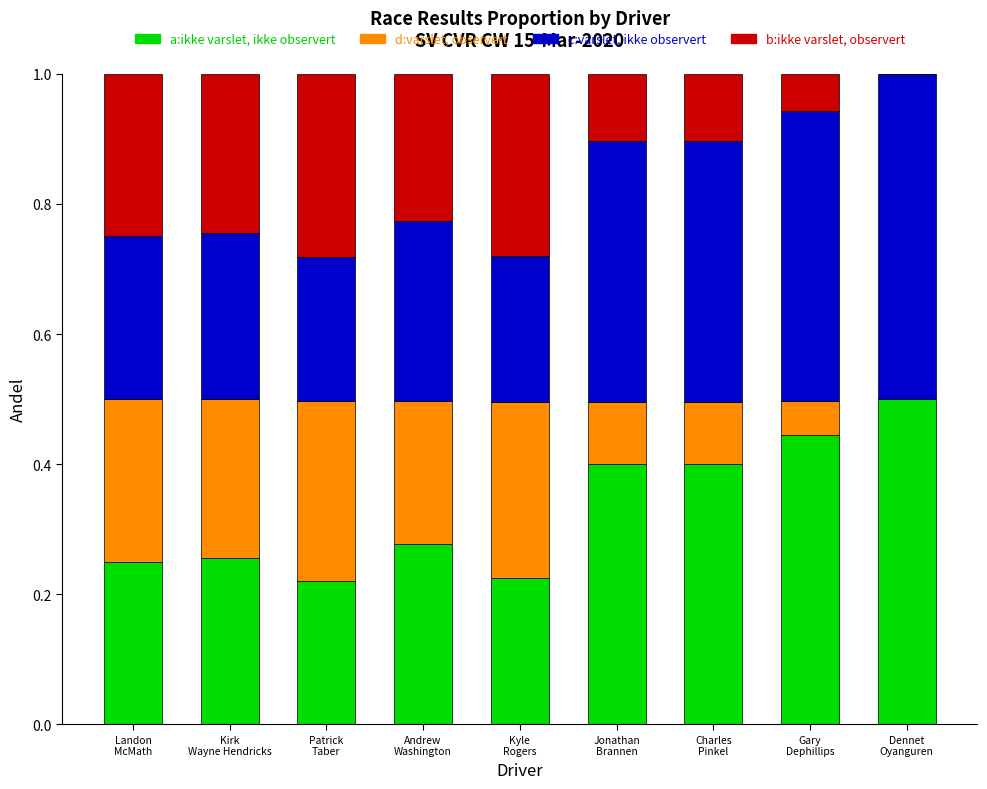

What is the maximum value for a:ikke varslet, ikke observert?

0.5